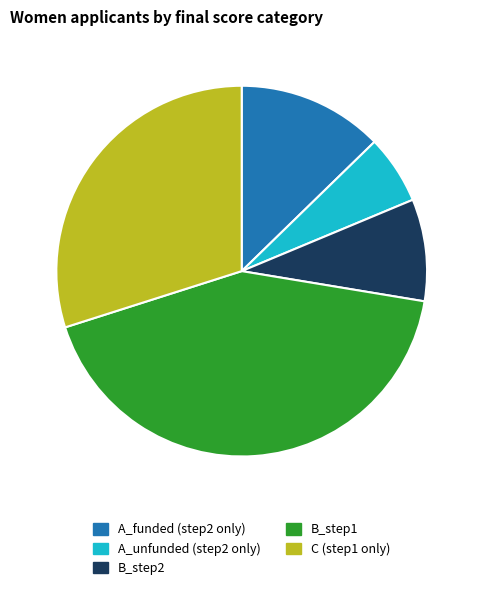

Is there any slice that represents more than half of the pie?

No